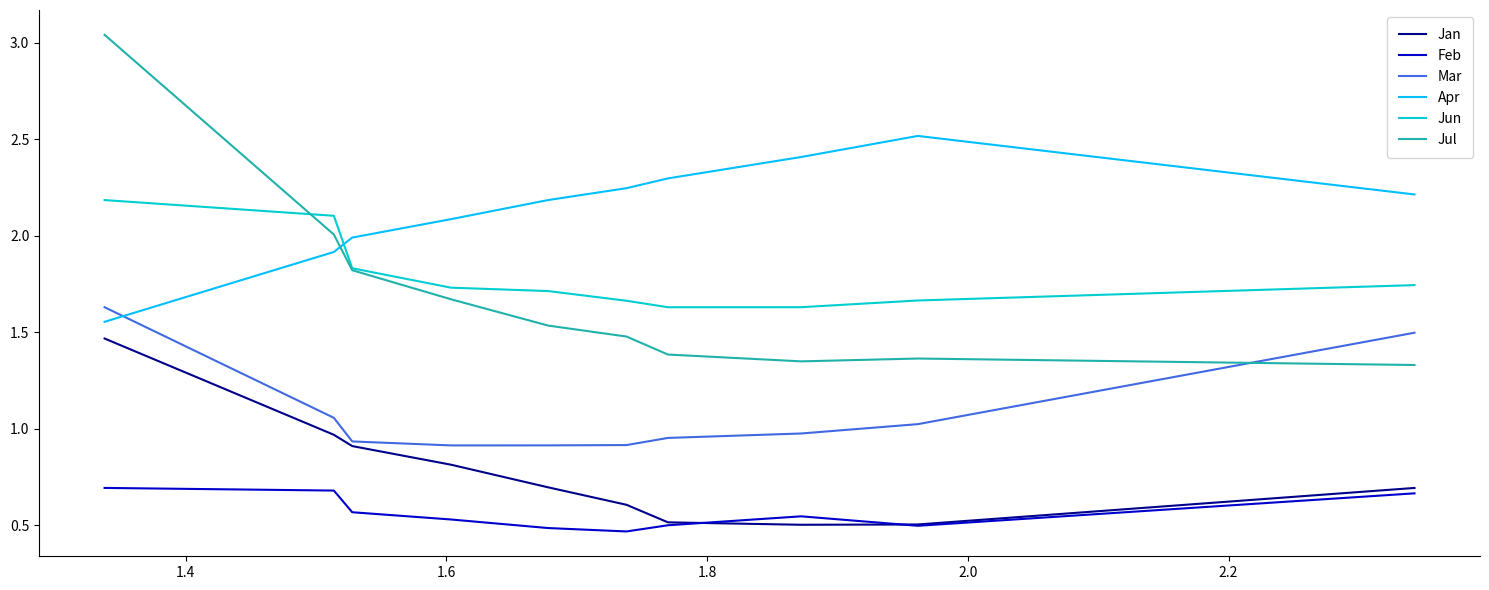

Rank the series by their maximum value, from lowest to highest.

Feb, Jan, Mar, Jun, Apr, Jul